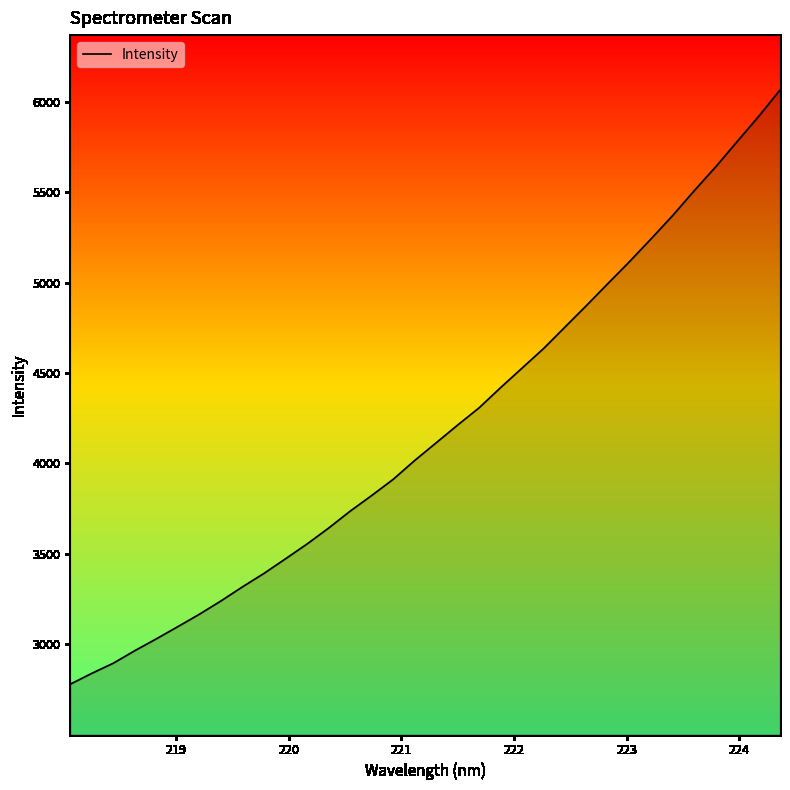

What is the greatest value displayed?

6063.8